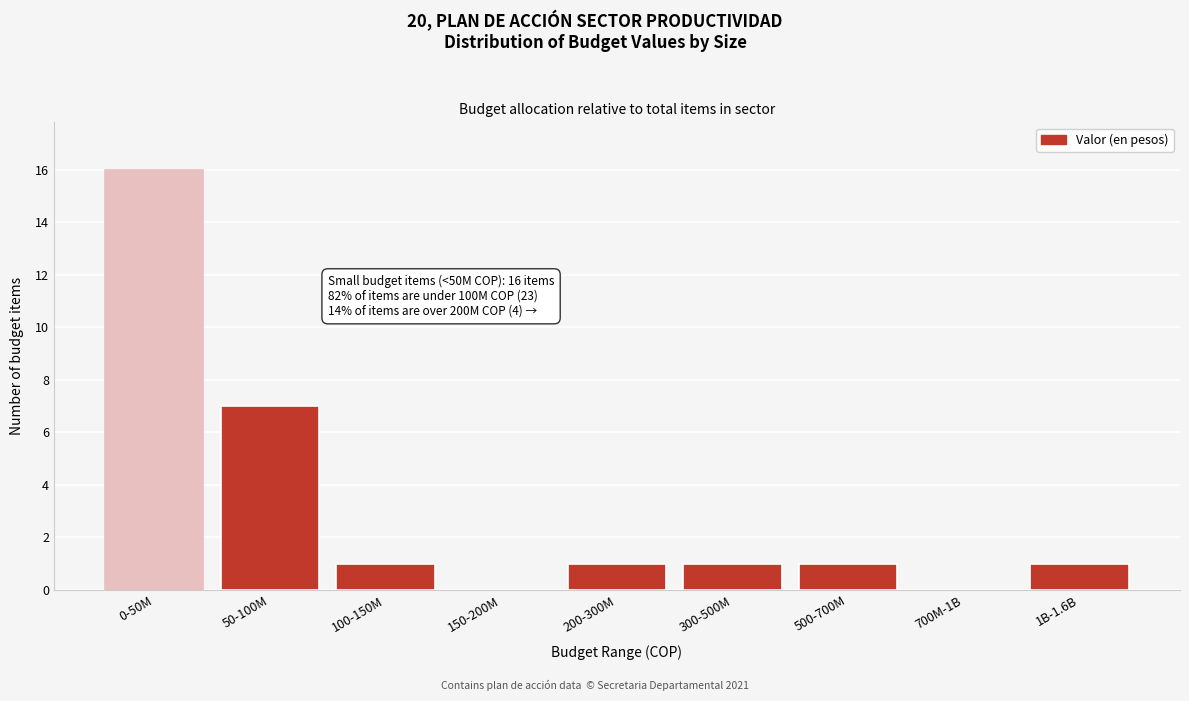

Reading right to left, what are all the values shown in this chart?

1B-1.6B=1	700M-1B=0	500-700M=1	300-500M=1	200-300M=1	150-200M=0	100-150M=1	50-100M=7	0-50M=16